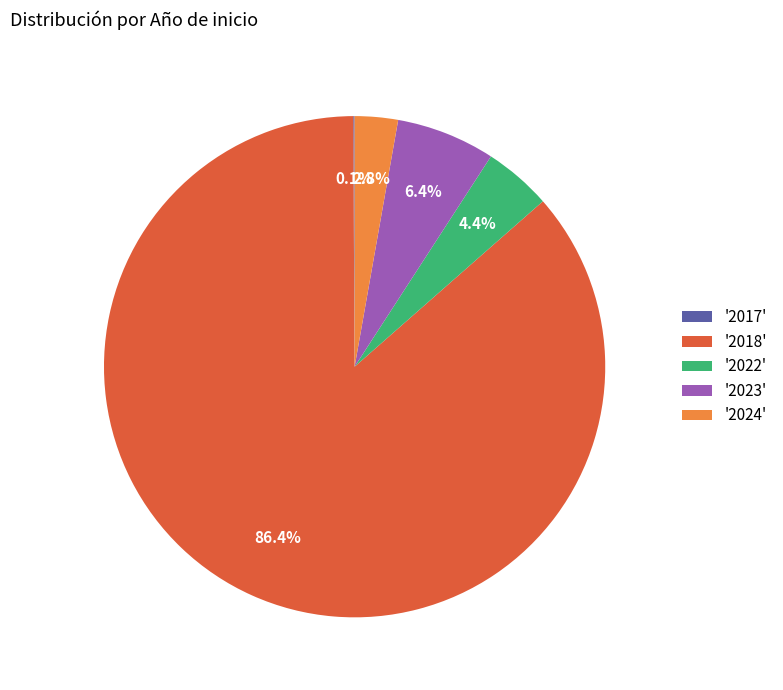

Is there any slice that represents more than half of the pie?

Yes